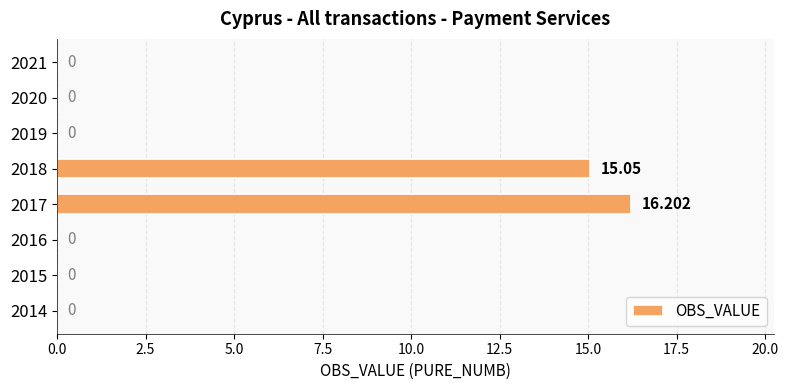

Count the number of data series in this chart.

1